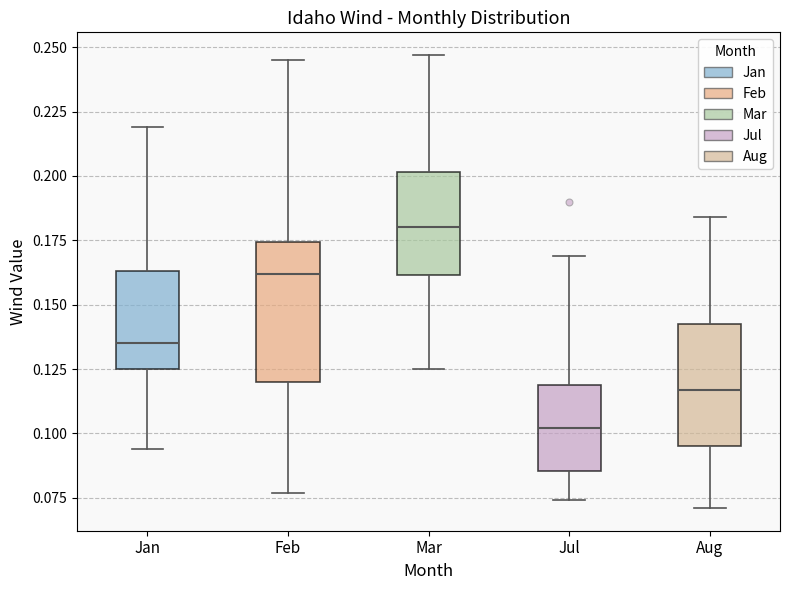

Which box is the tallest, from its lower edge to its upper edge?

Feb